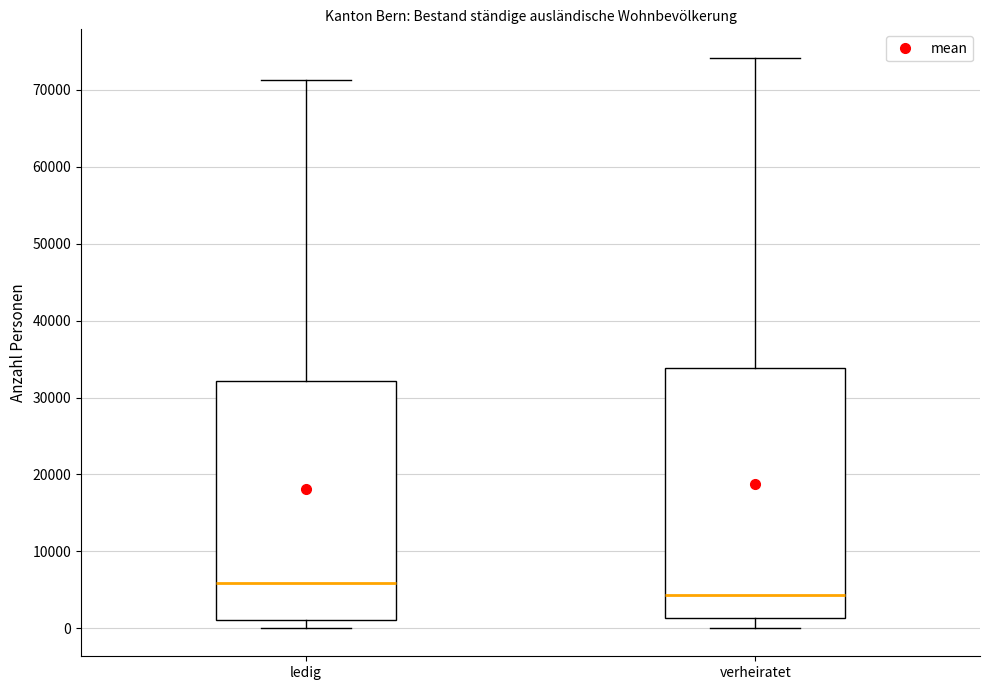

Reading left to right, read every box against the y-axis: the position of its median line, the range the box covers, and the ends of its whiskers. The values are not printed on the chart, so give them approximately, as read against the axis.

ledig: median 6000, box 1000 to 32000, whiskers 0 to 71000
verheiratet: median 4000, box 1000 to 34000, whiskers 0 to 74000